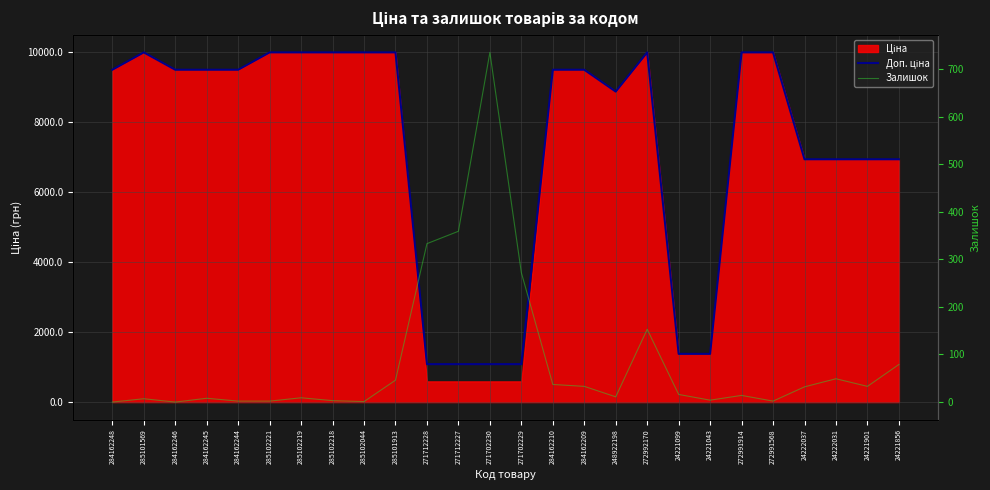

True or false: Доп. ціна and Залишок intersect in this chart.

False